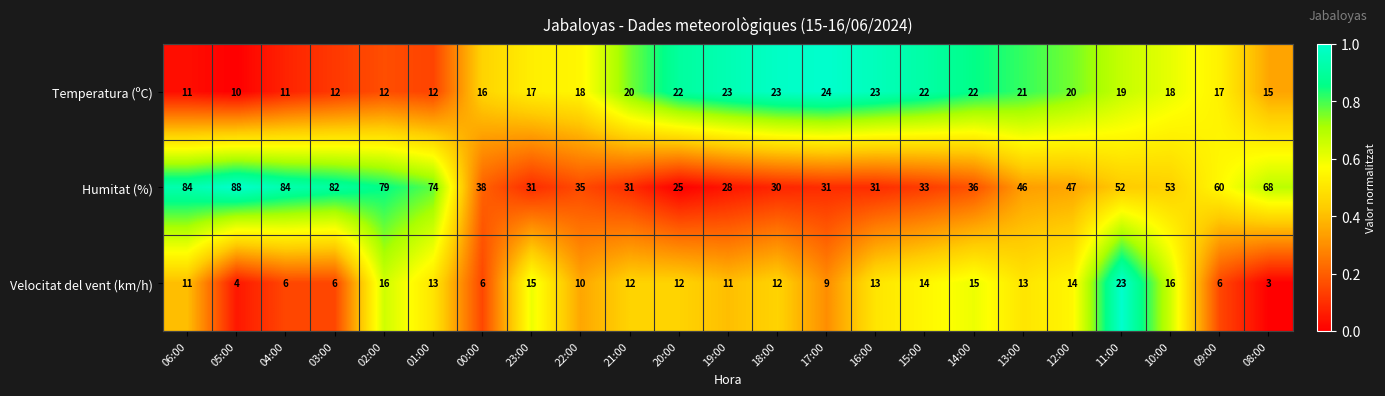

Is it true that Humitat (%) equals 9 at 18:00?

False